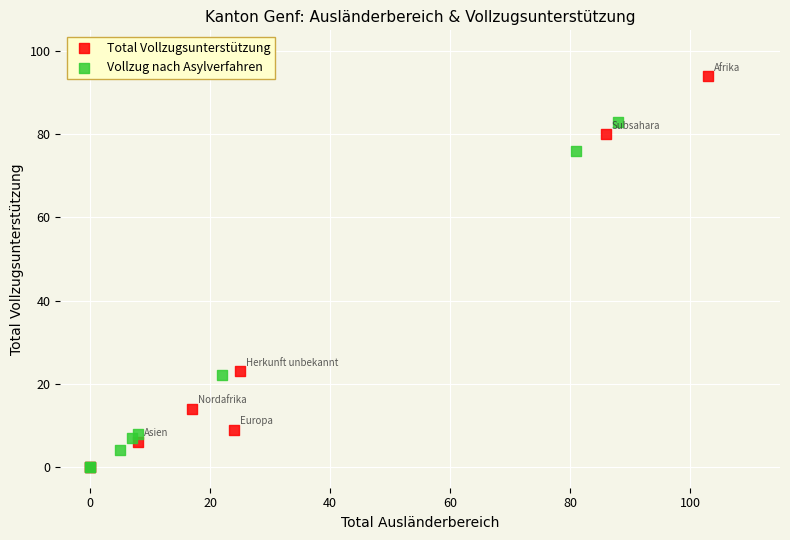

Which series has the widest spread of Y values?

Total Vollzugsunterstützung